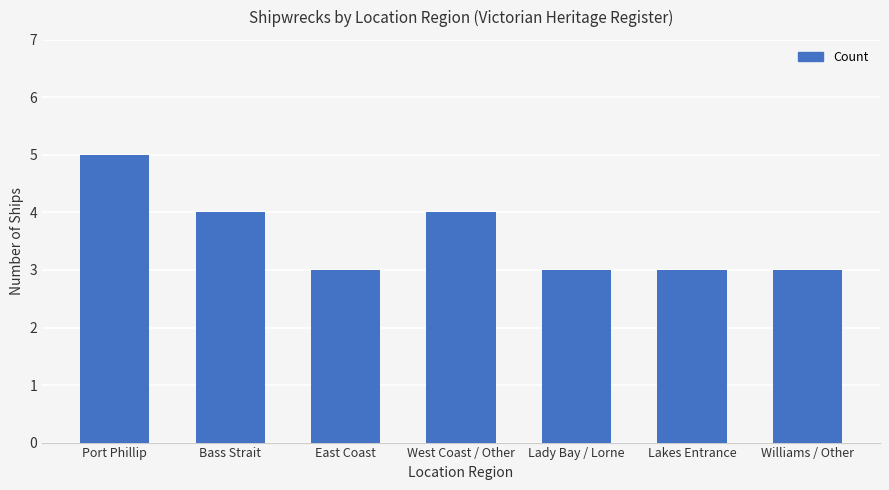

Reading left to right, extract all data points from this chart.

Port Phillip=5	Bass Strait=4	East Coast=3	West Coast / Other=4	Lady Bay / Lorne=3	Lakes Entrance=3	Williams / Other=3